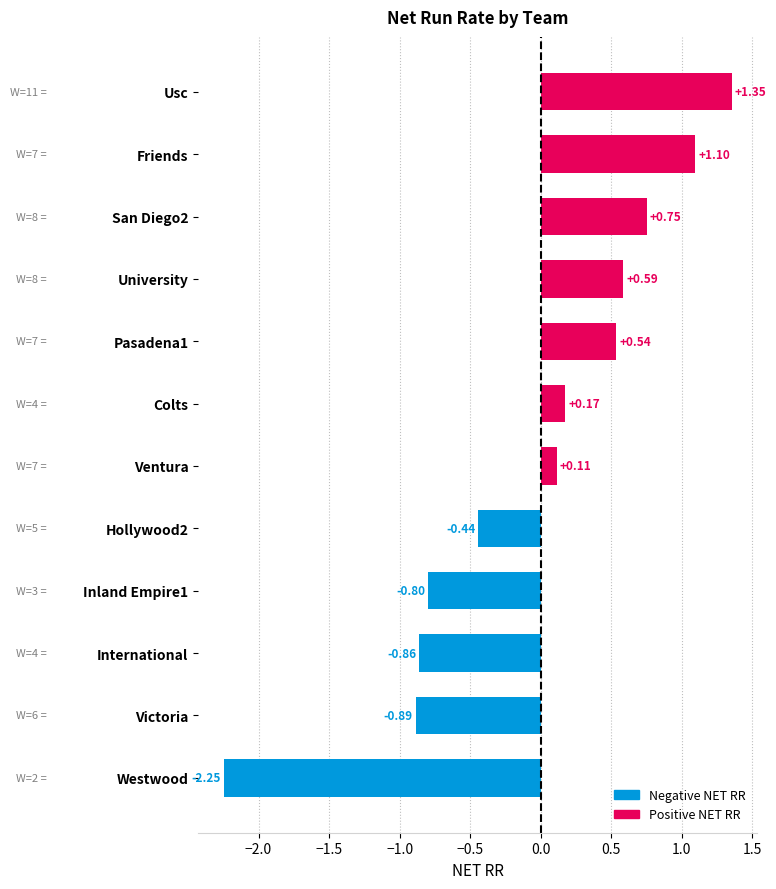

What is the sum of all values?

-0.6